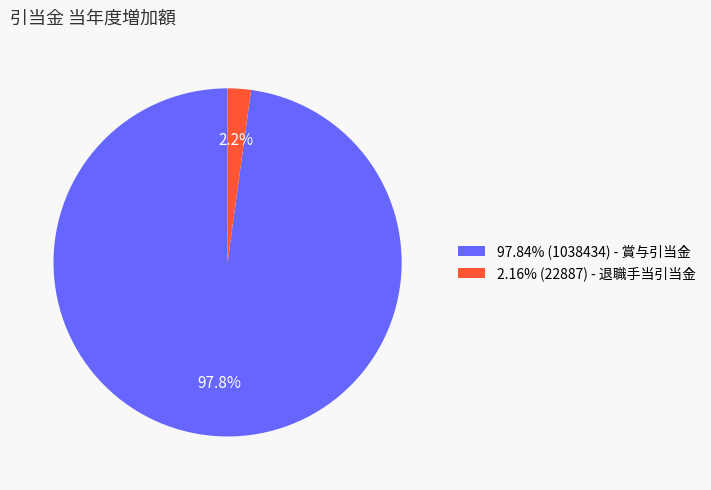

What is the total percentage of 97.84% (1038434) - 賞与引当金 and 2.16% (22887) - 退職手当引当金?

100.0%